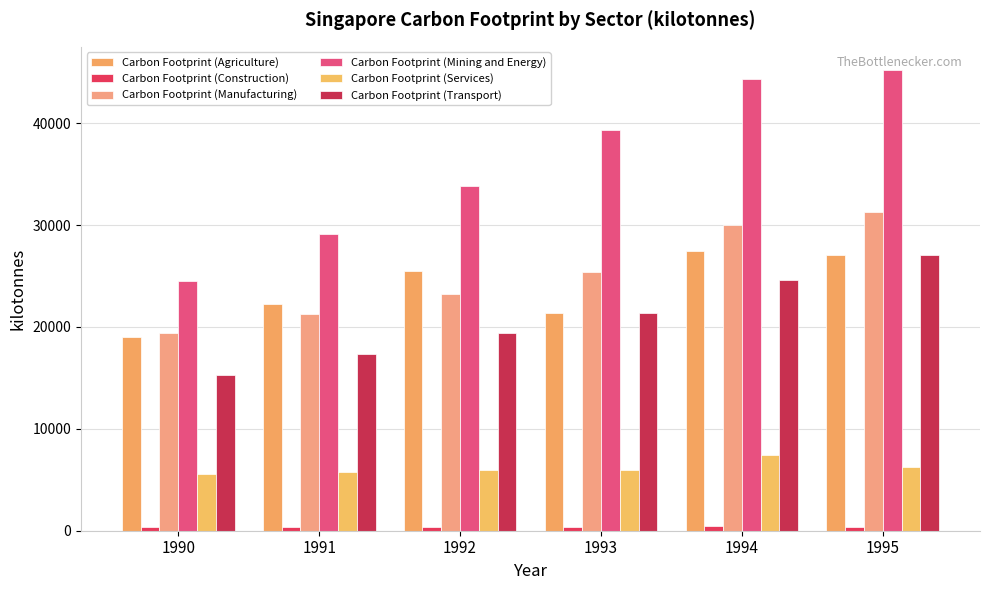

The Carbon Footprint (Services) series shows 7459.2 at 1994. True or false?

True